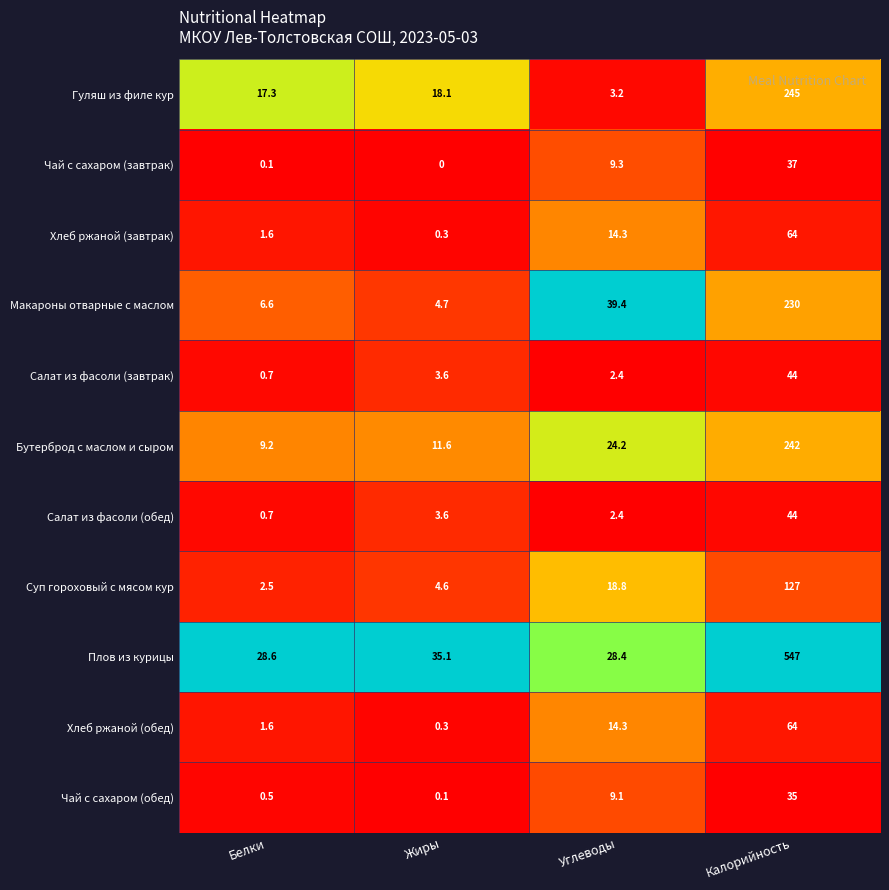

Which label corresponds to the smallest value in the chart?

Жиры